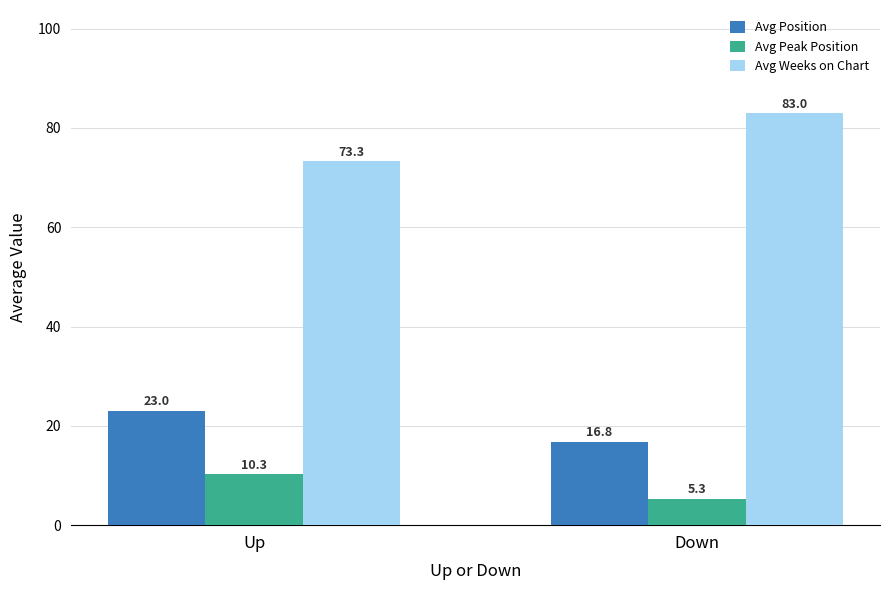

What is the sum of the Avg Peak Position values at Down and Up?

15.6